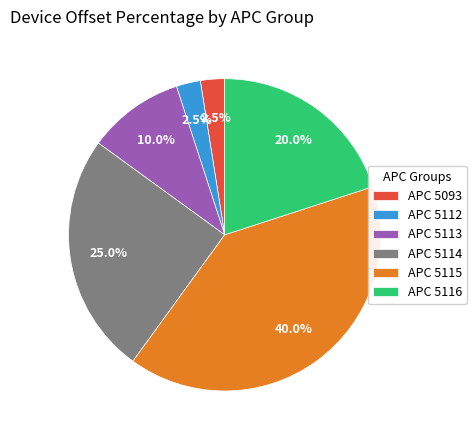

Approximately how many times larger is the value at APC 5112 compared to APC 5093?

1.0